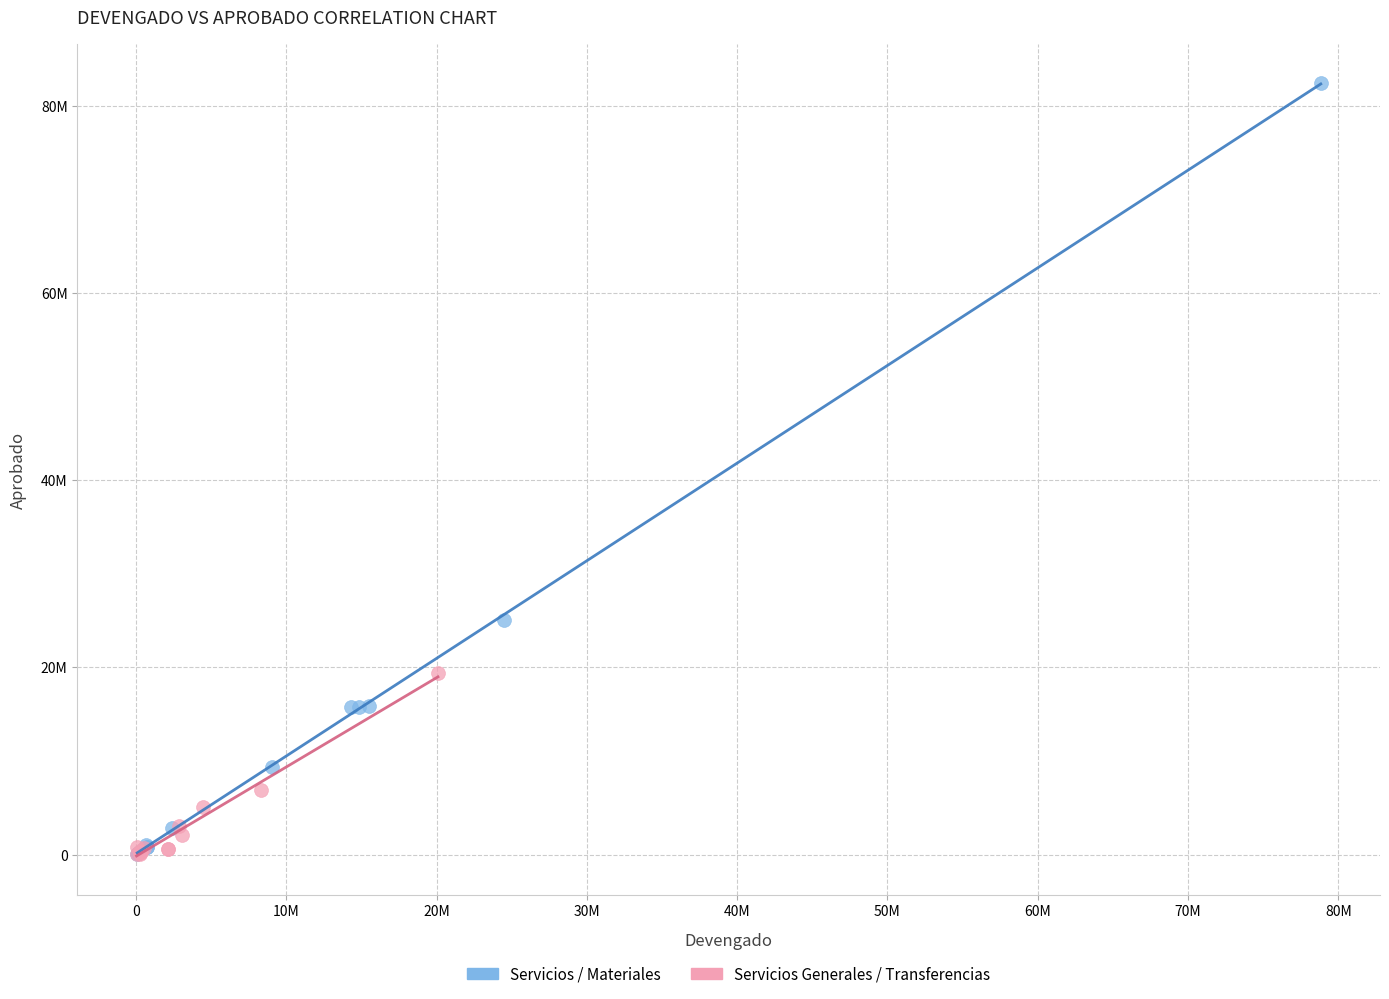

Which series has the widest spread of Y values?

Servicios / Materiales